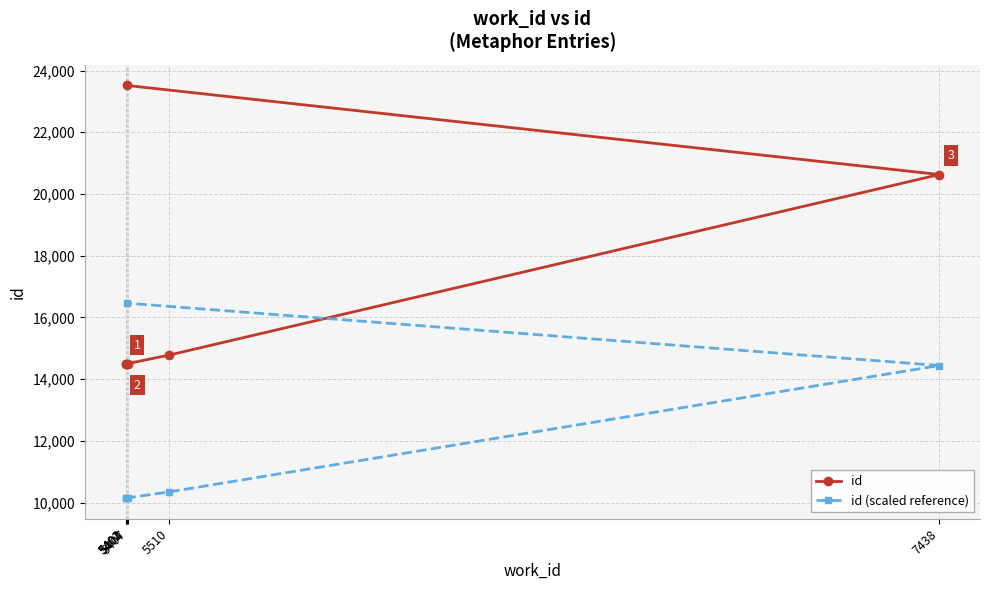

True or false: id (scaled reference) and id cross at least once.

False